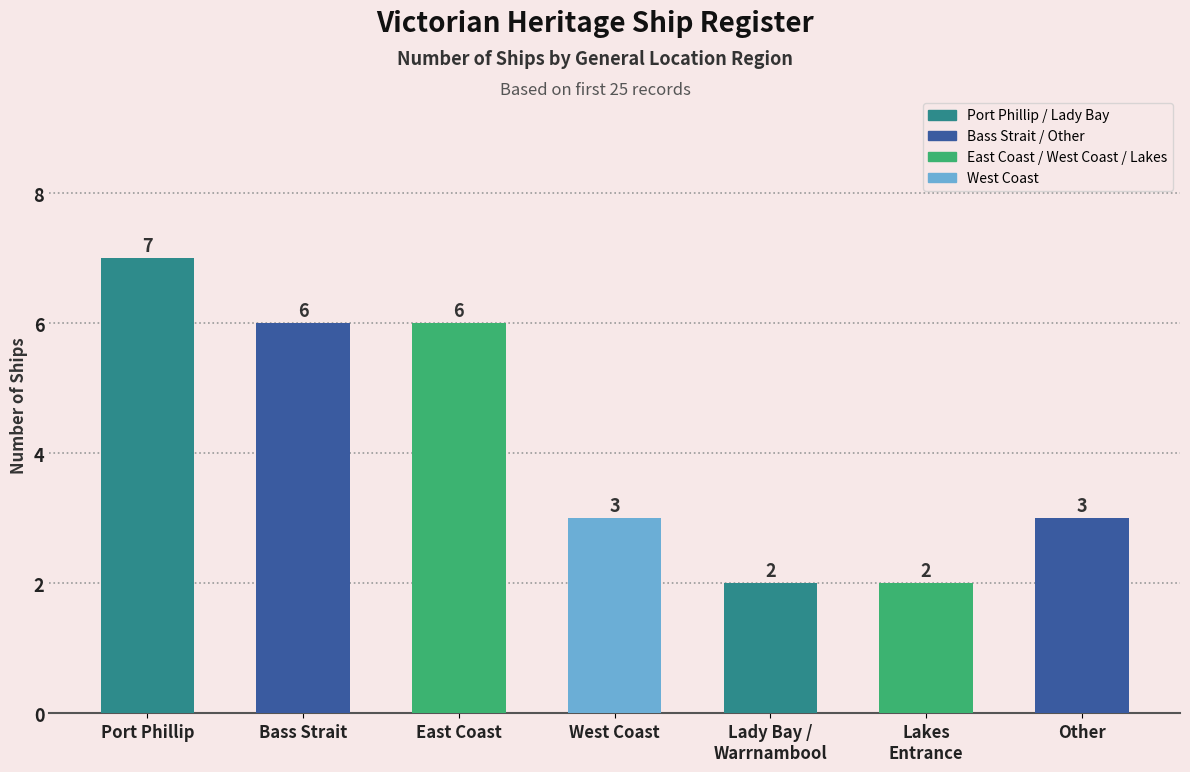

What is the sum of all values?

29